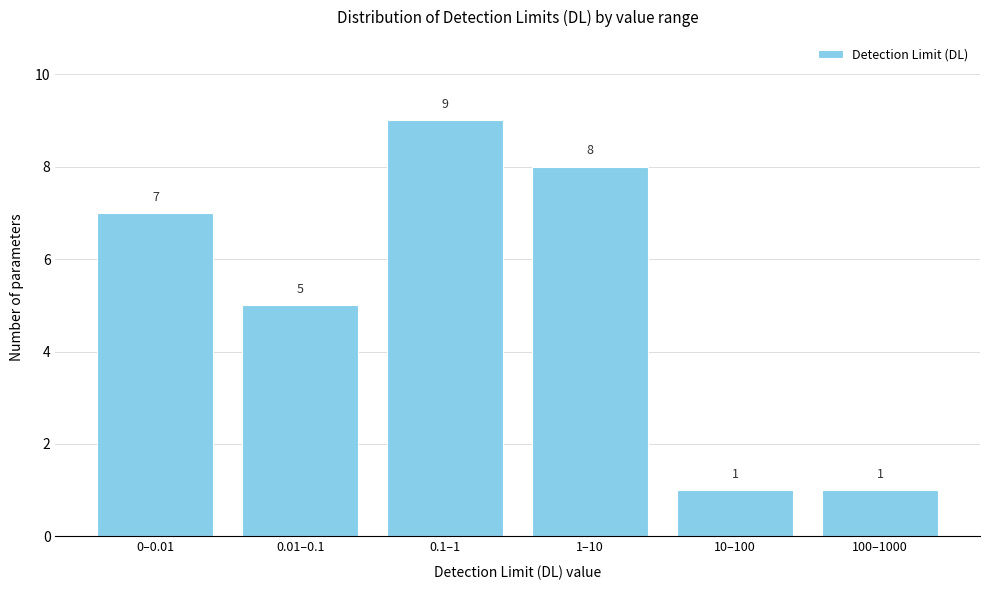

Reading right to left, extract all data points from this chart.

100–1000=1	10–100=1	1–10=8	0.1–1=9	0.01–0.1=5	0–0.01=7